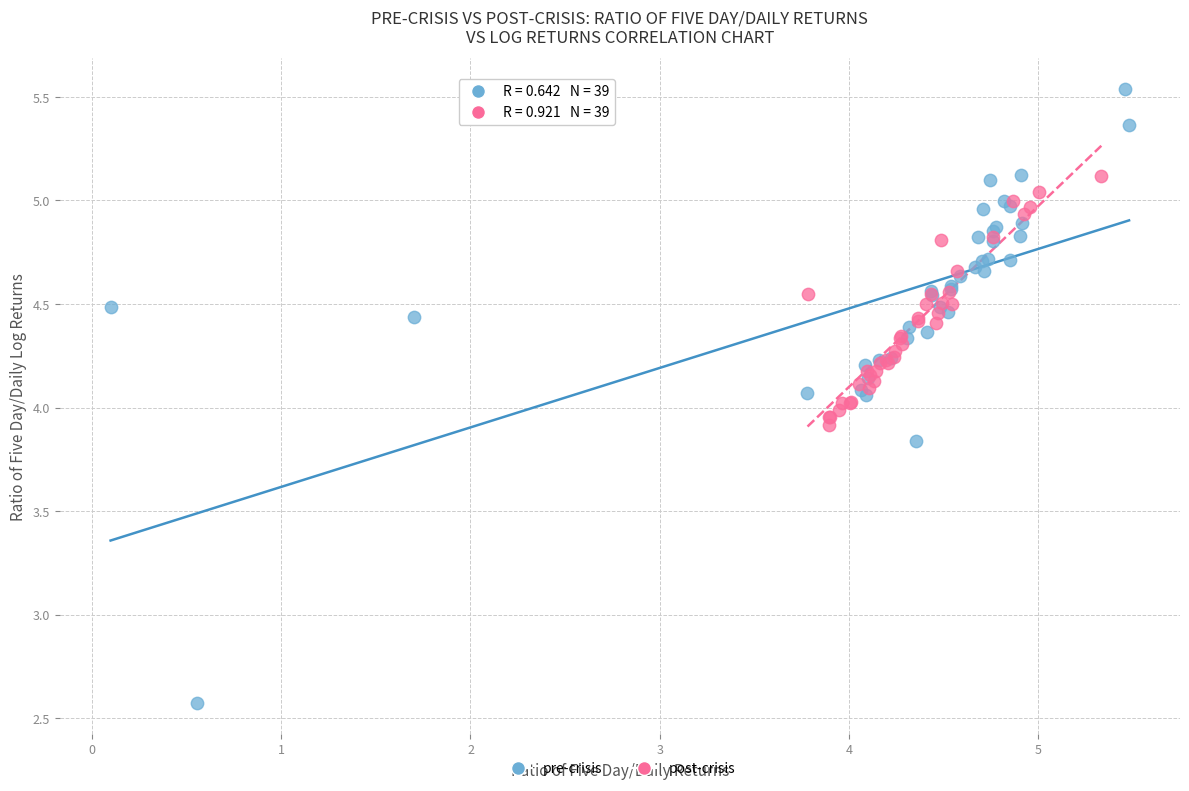

Which series reaches the maximum Y coordinate?

pre-crisis